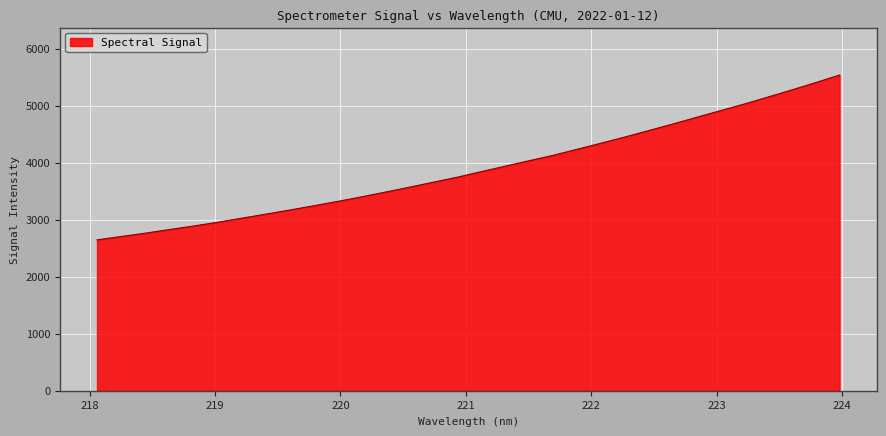

What is the greatest value displayed?

5538.9